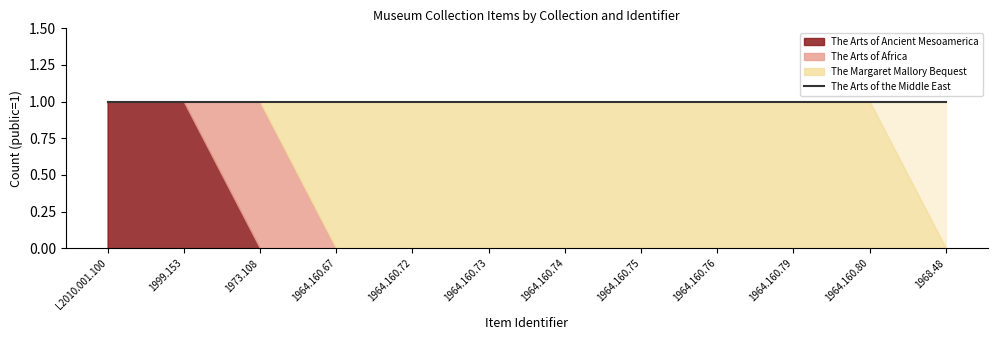

What is the total value across all series at 1964.160.79?

1